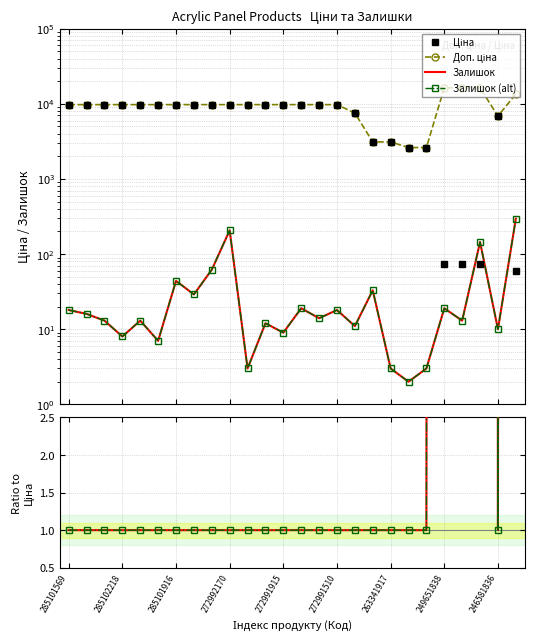

Rank the series by their maximum value, from highest to lowest.

Доп. ціна, Ціна, Залишок, Залишок (alt), Доп. ціна / Ціна, ratio (alt)